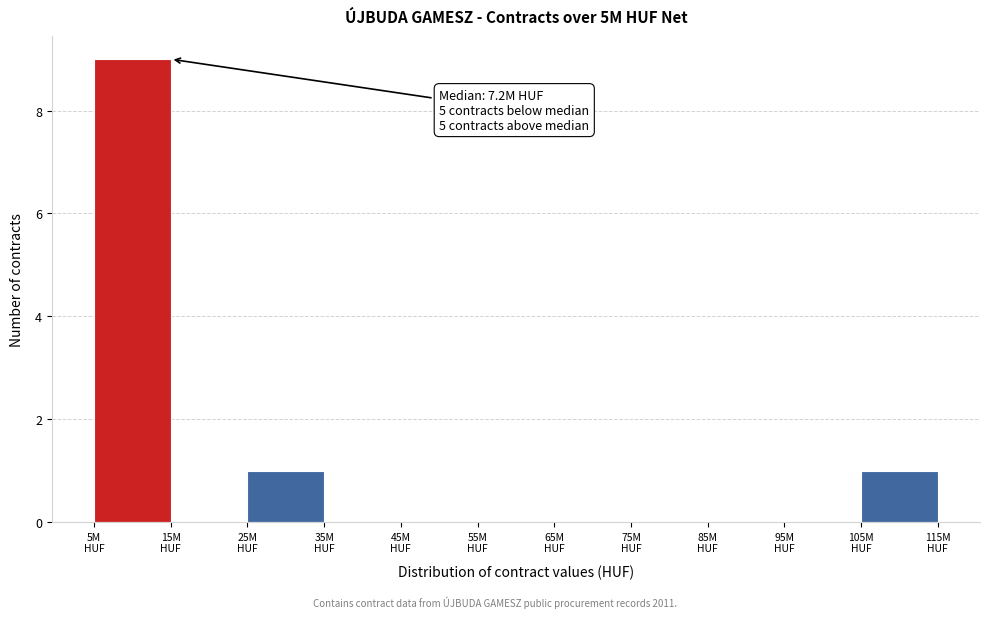

What is the greatest value displayed?

9